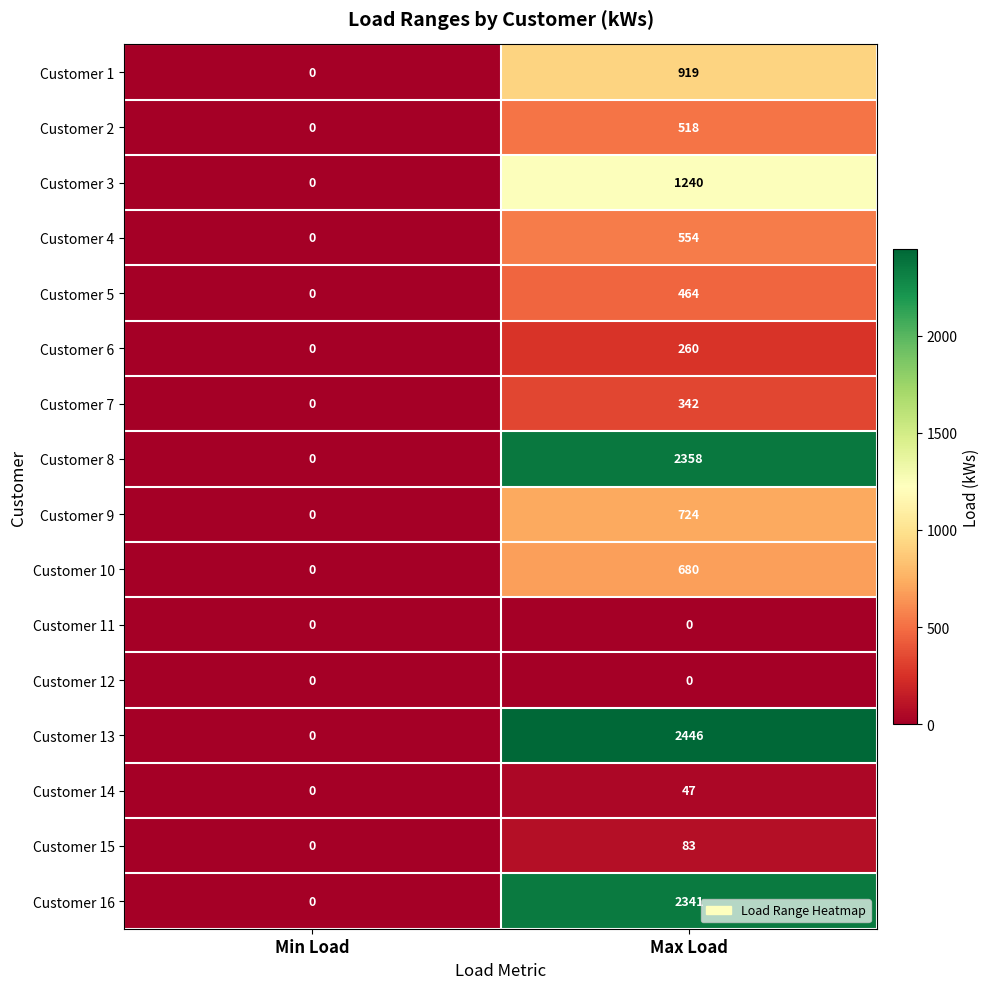

Between Min Load and Max Load, which series saw the biggest shift?

Customer 13